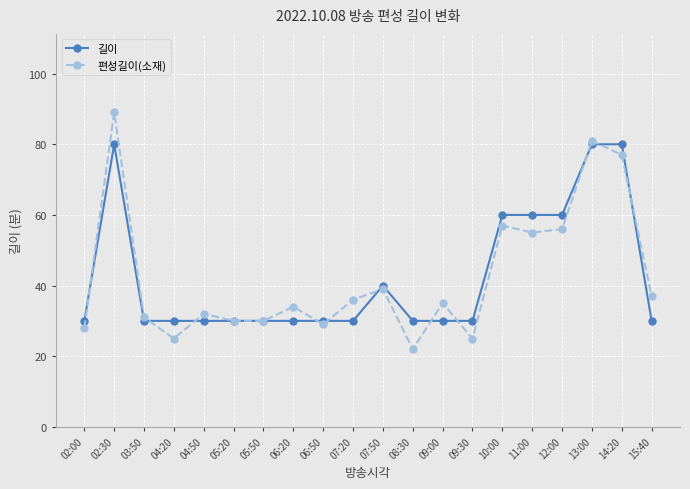

Reading left to right, transcribe all the data shown in this chart.

길이: 02:00=30	02:30=80	03:50=30	04:20=30	04:50=30	05:20=30	05:50=30	06:20=30	06:50=30	07:20=30	07:50=40	08:30=30	09:00=30	09:30=30	10:00=60	11:00=60	12:00=60	13:00=80	14:20=80	15:40=30
편성길이(소재): 02:00=28	02:30=89	03:50=31	04:20=25	04:50=32	05:20=30	05:50=30	06:20=34	06:50=29	07:20=36	07:50=39	08:30=22	09:00=35	09:30=25	10:00=57	11:00=55	12:00=56	13:00=81	14:20=77	15:40=37